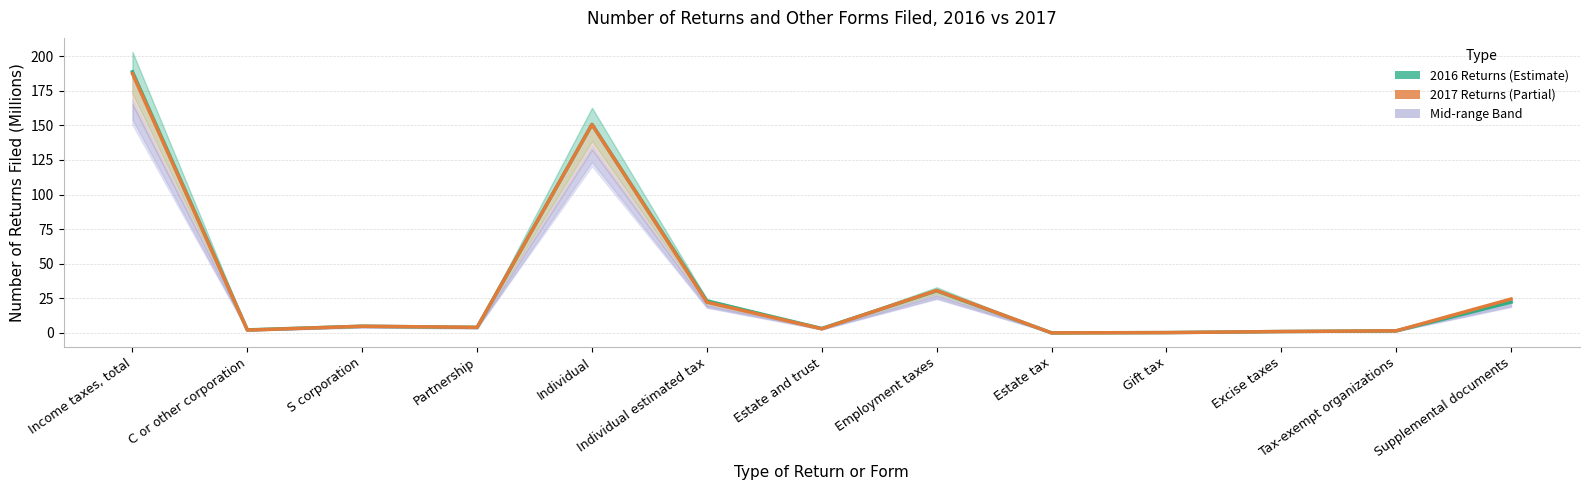

What is the value of the 2016 Returns point at the 10th from the left?

0.2